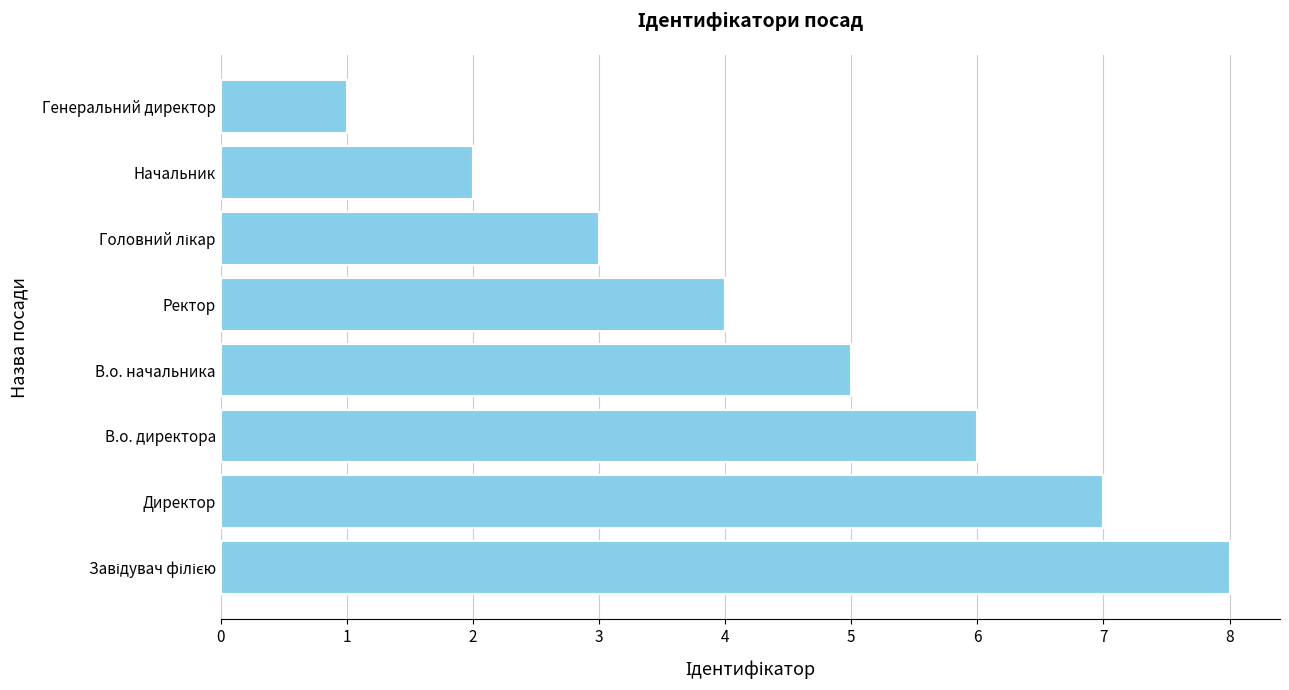

True or false: the data shows 12 at Директор.

False